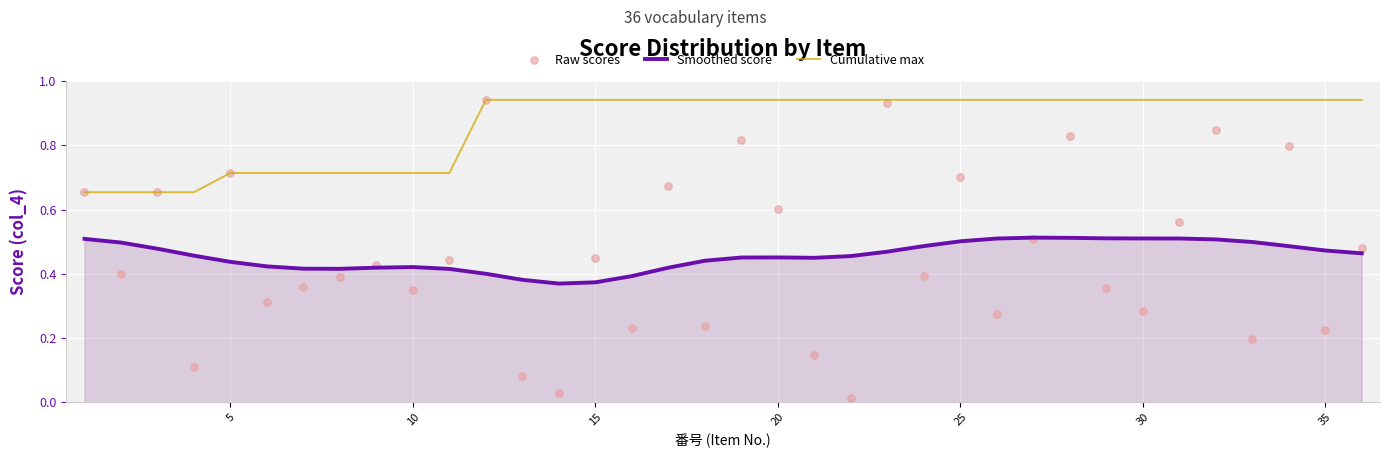

What are all the series names shown in the legend?

Smoothed score, Cumulative max, Raw scores